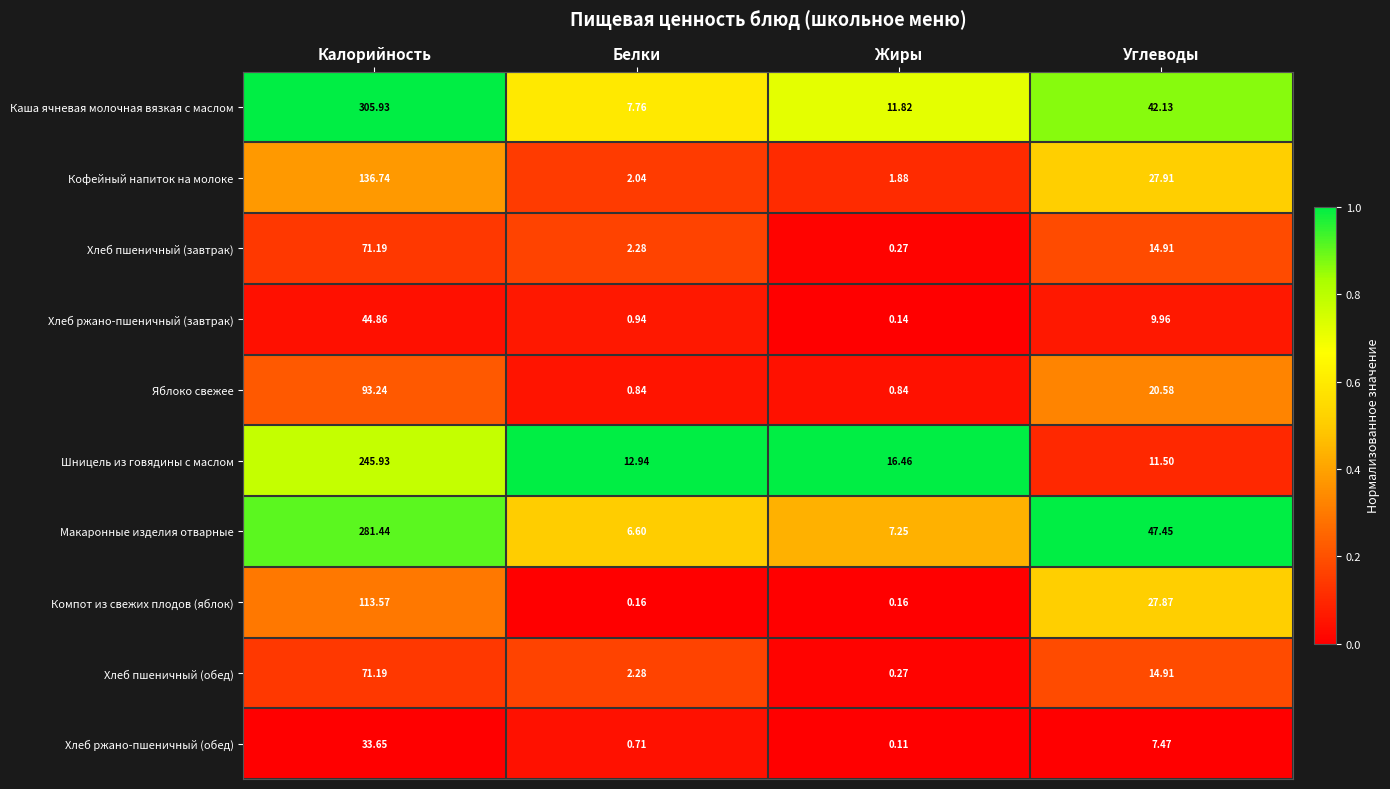

At which category is the sum across all series the highest?

Калорийность